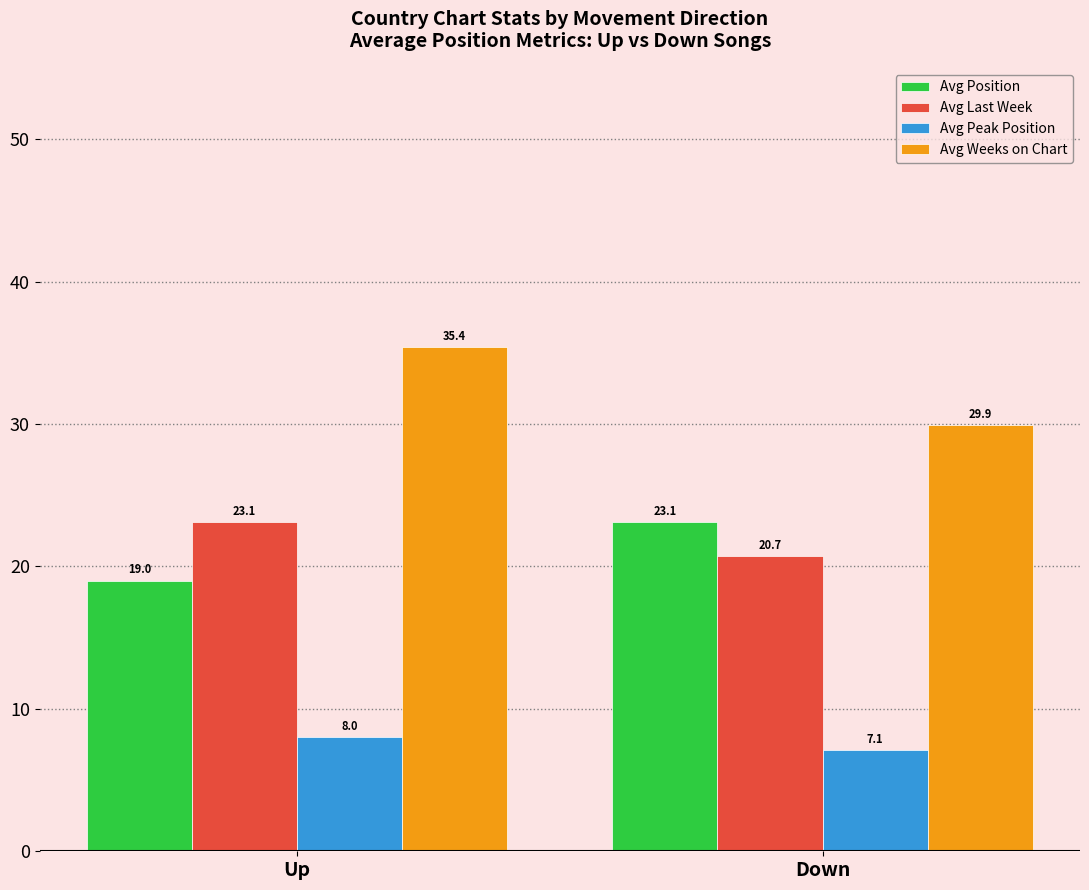

Are the bars horizontal?

No